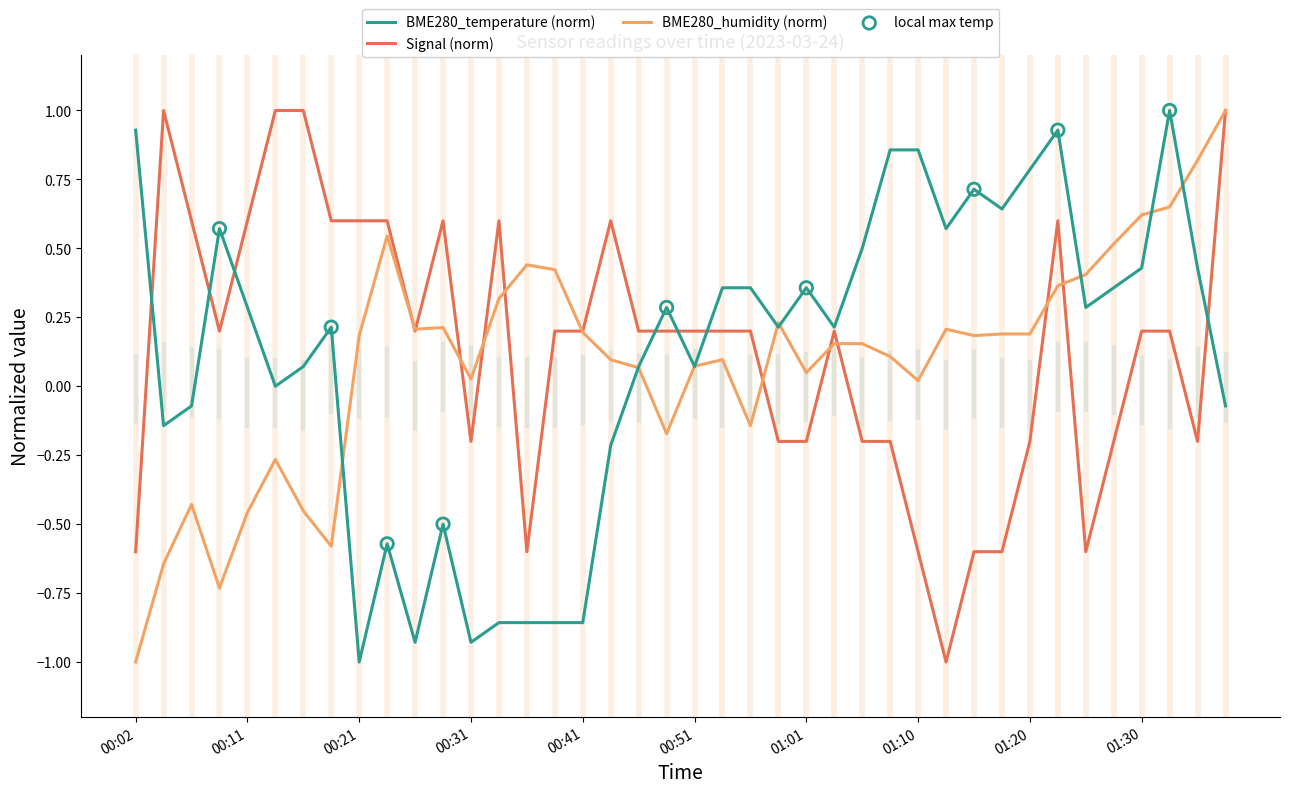

What is the minimum value for Signal (norm)?

-1.0